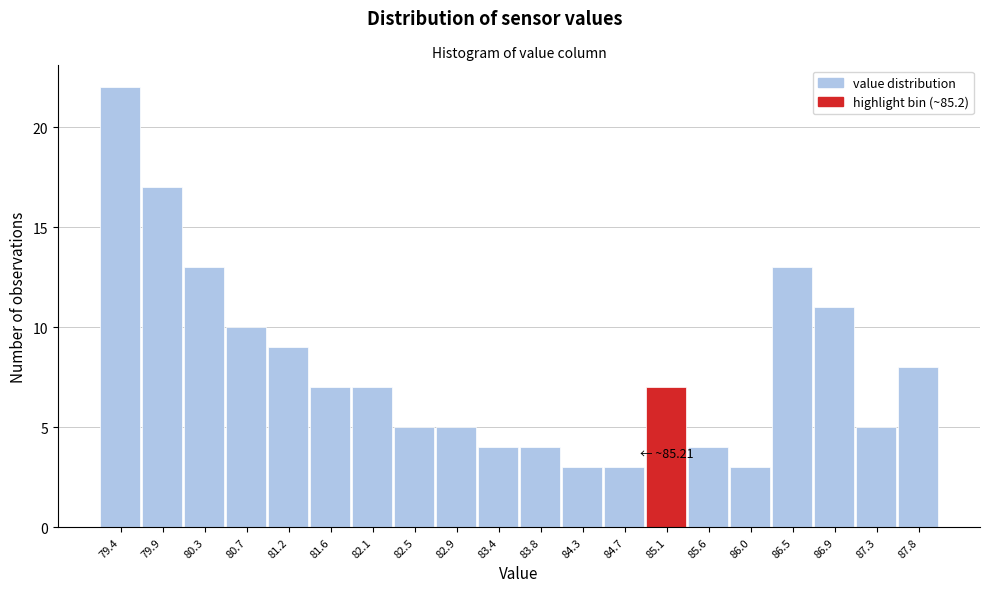

Reading right to left, transcribe all the data shown in this chart.

8	5	11	13	3	4	7	3	3	4	4	5	5	7	7	9	10	13	17	22